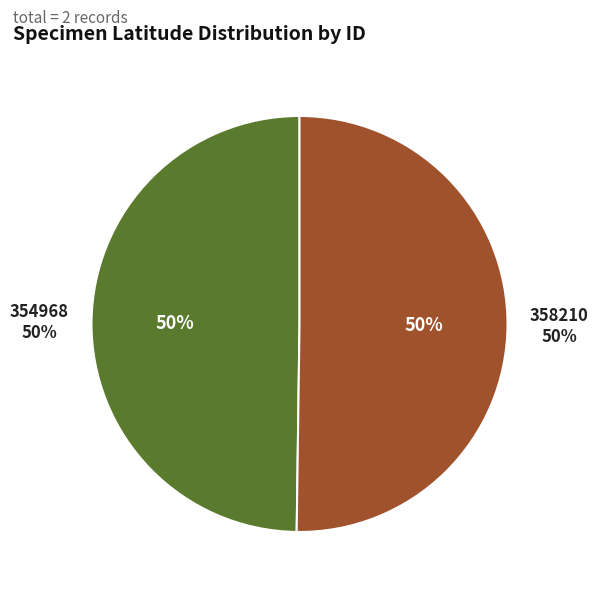

Rank the categories by value from highest to lowest.

358210, 354968